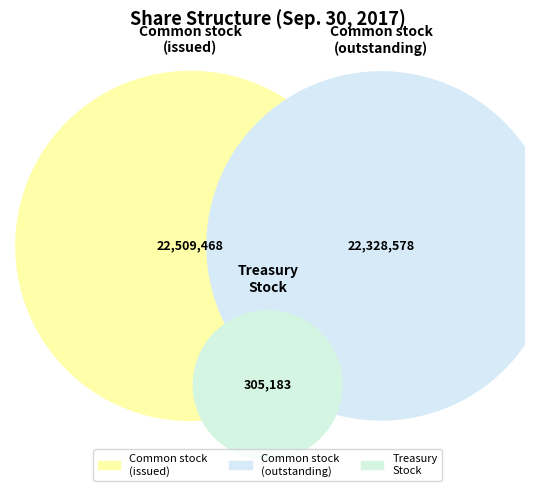

To the nearest percent, what is the average slice percentage?

33%